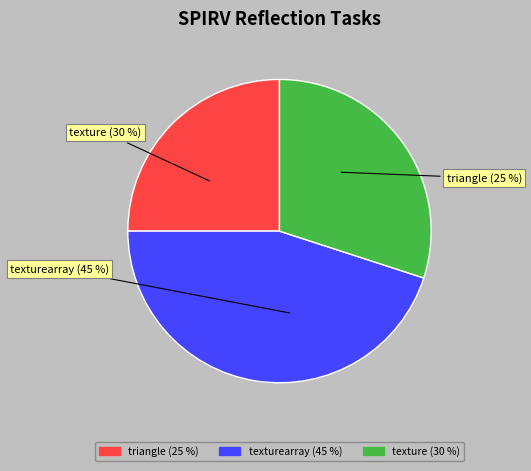

Do SPIRV 리플랙션 / texture and SPIRV 리플랙션 / texturearray together represent more than half of the pie?

Yes